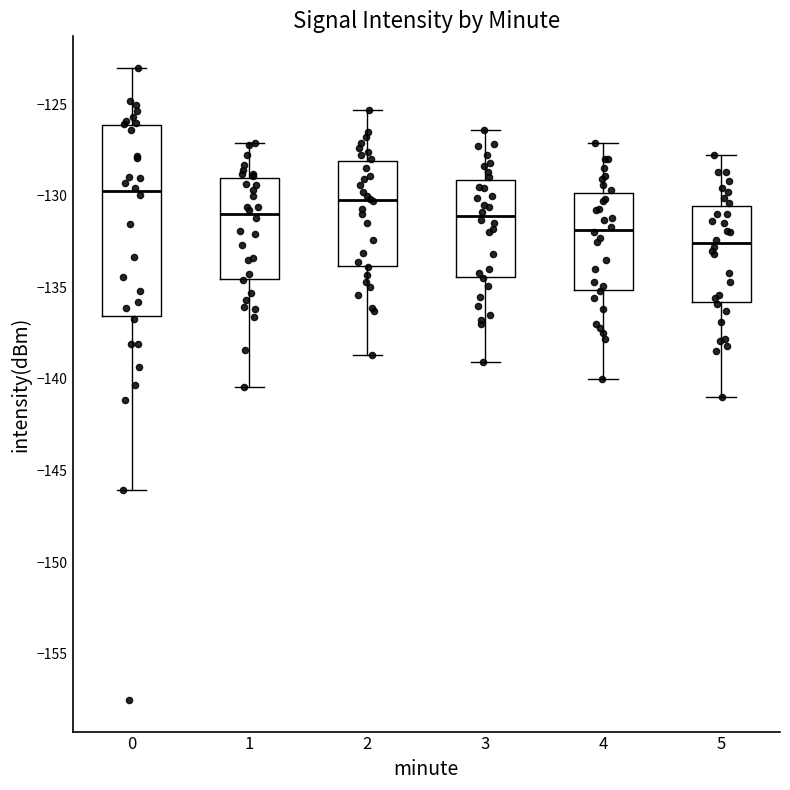

Which box is the tallest, from its lower edge to its upper edge?

0